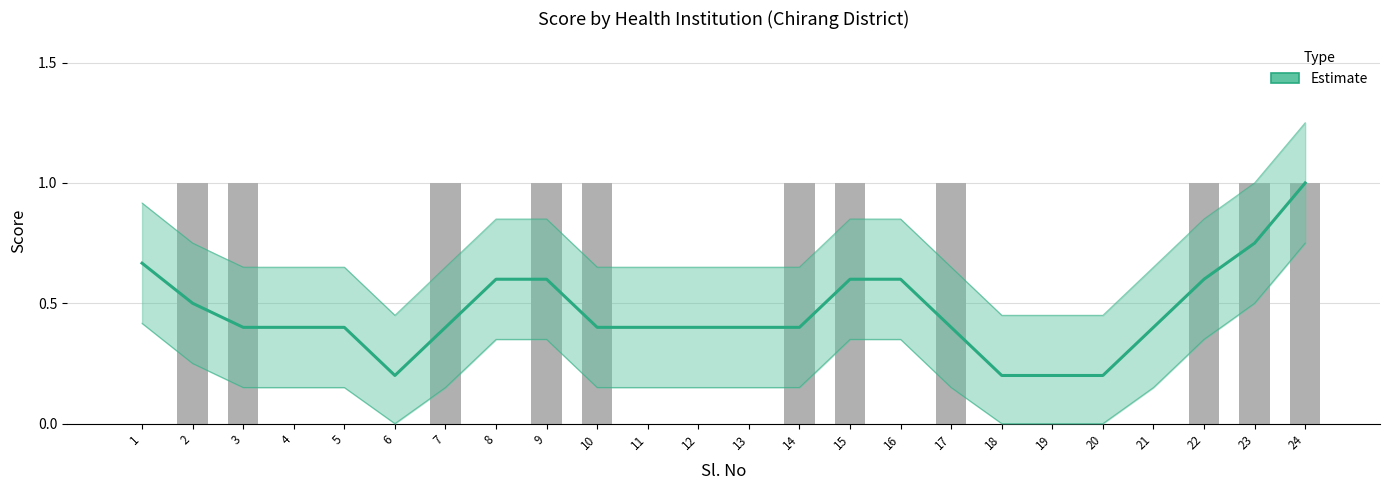

At which label is Estimate closest to 0?

6